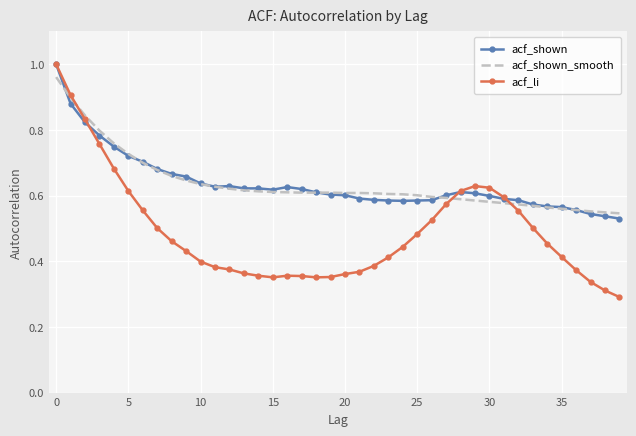

Which series has the widest spread of values?

acf_li